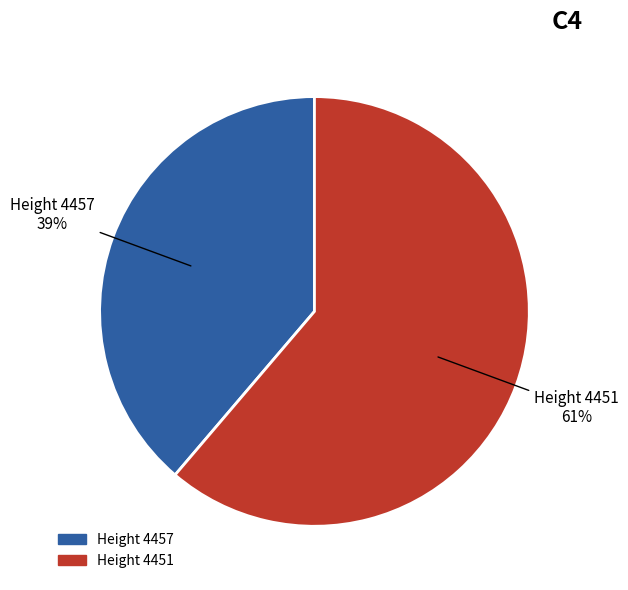

To the nearest percent, what is the average slice percentage?

50%